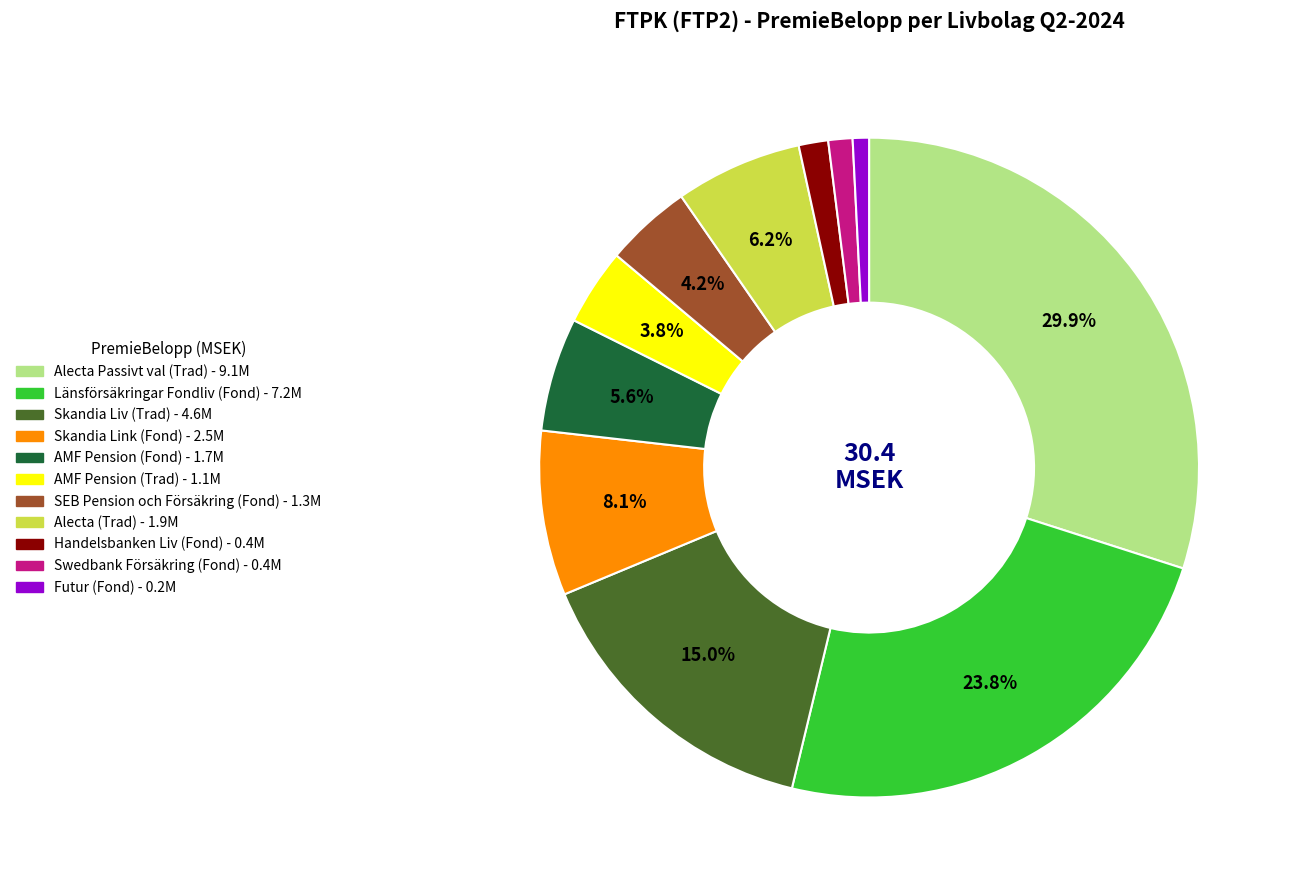

Is it true that Länsförsäkringar Fondliv (Fond) is 30% of the pie?

False